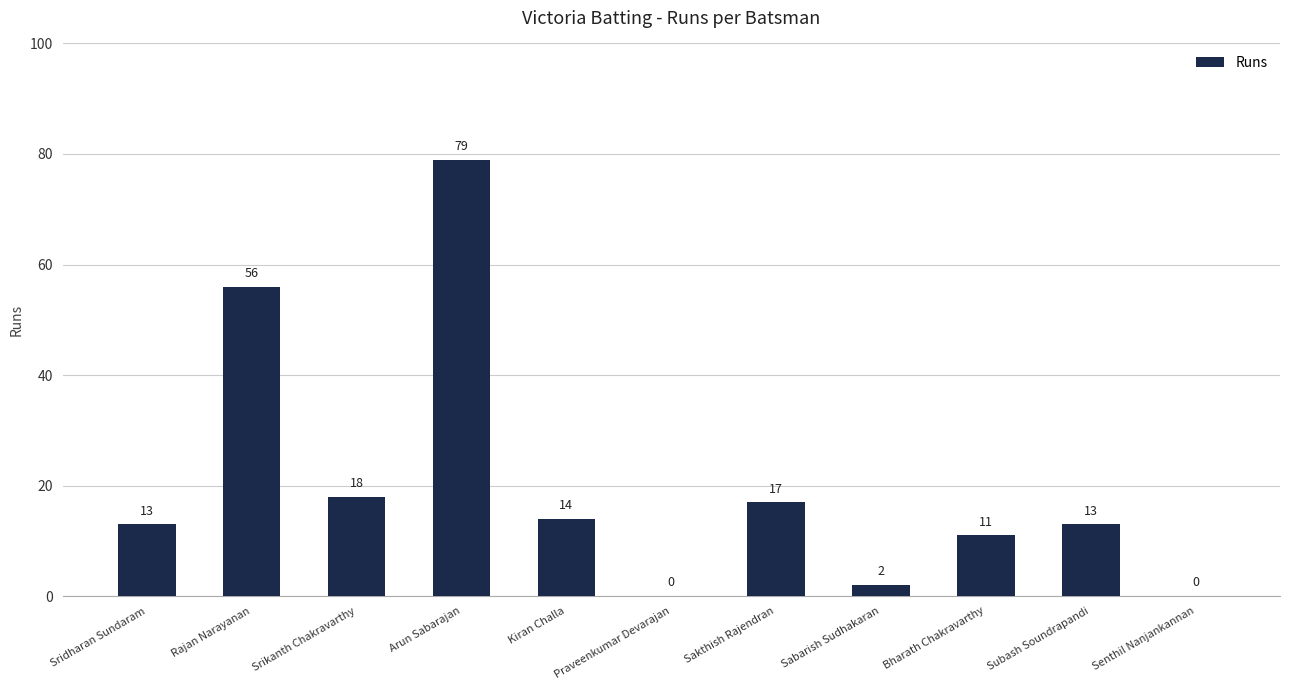

Between Rajan Narayanan and Senthil Nanjankannan, which is larger?

Rajan Narayanan